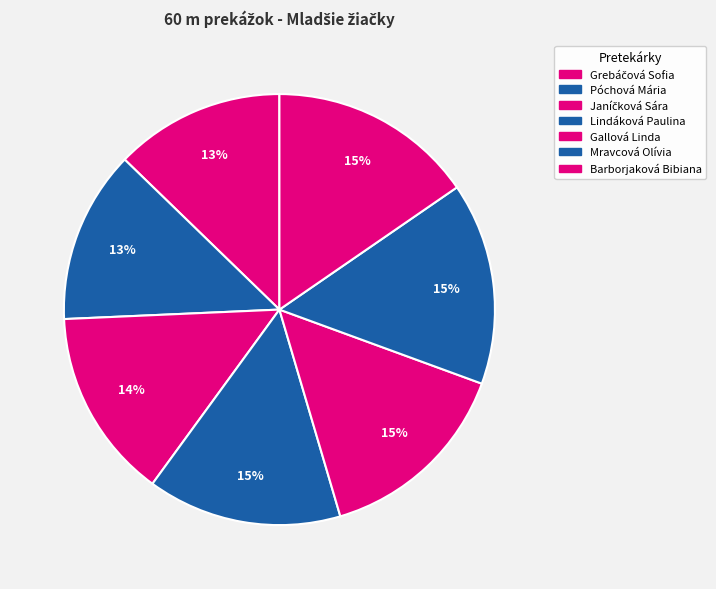

What is the ratio of the value at Gallová Linda to the value at Mravcová Olívia?

1.0